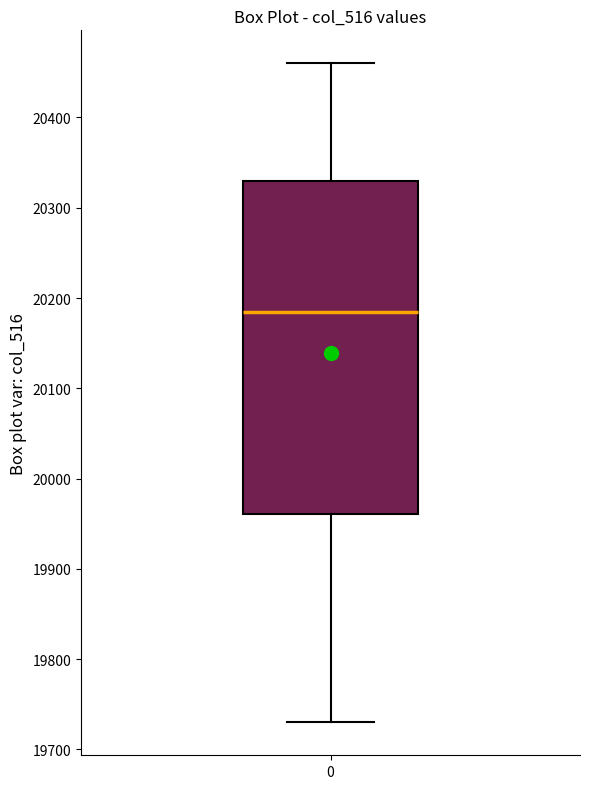

Where is the upper edge of the box at x = 0 on the y-axis? The values are not printed on the chart, so give them approximately, as read against the axis.

20330